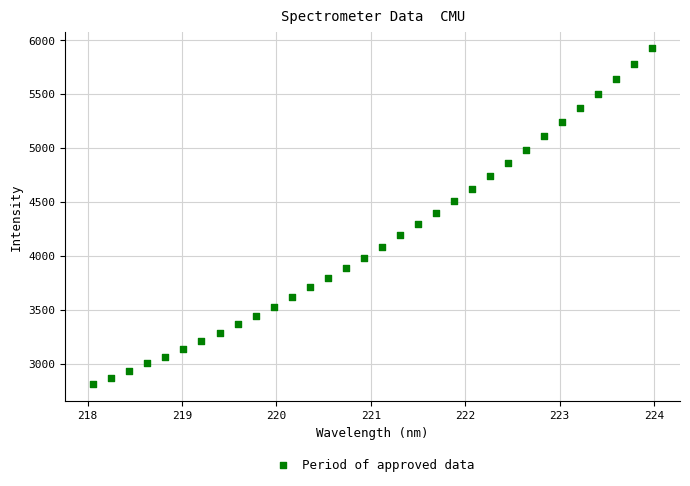

What is the range of Y values (max minus min)?

3111.4